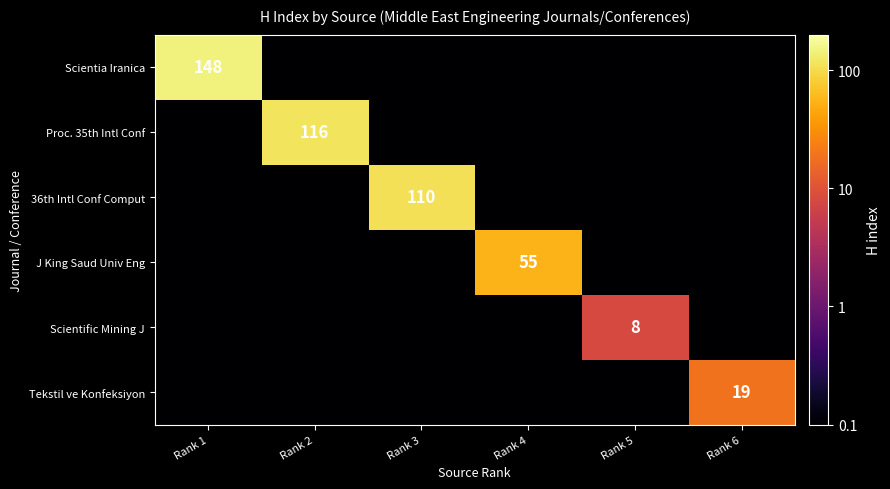

True or false: Proc. 35th Intl Conf has a value of 116.0 at Rank 2.

True